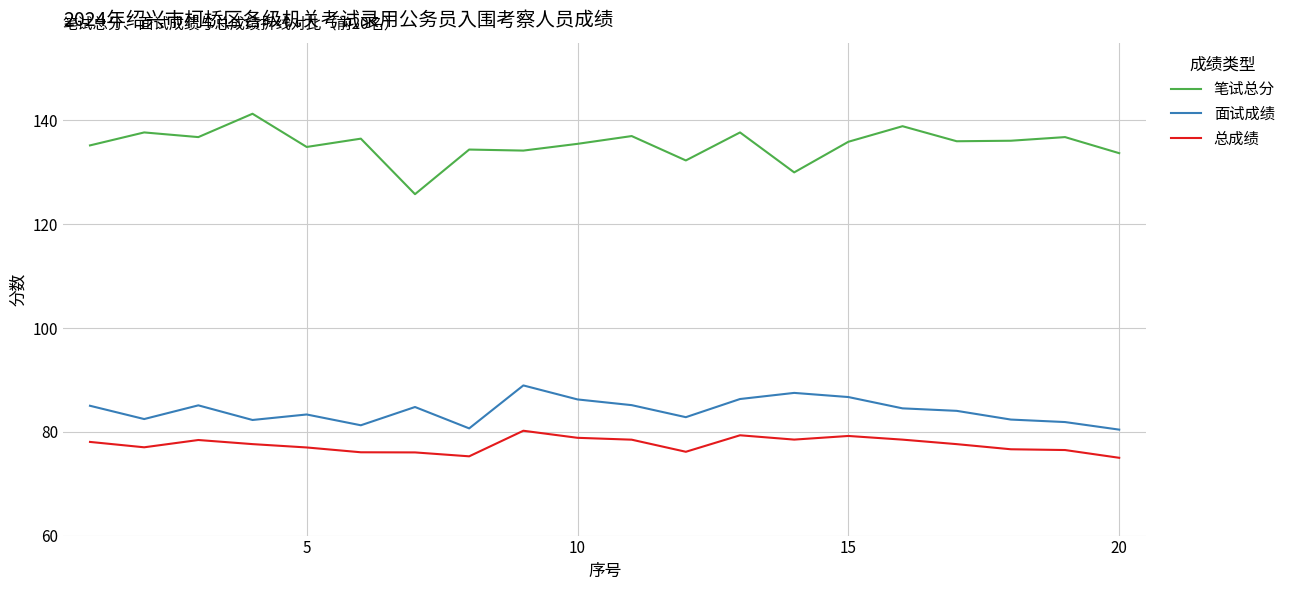

Which series has the largest total across all categories?

笔试总分